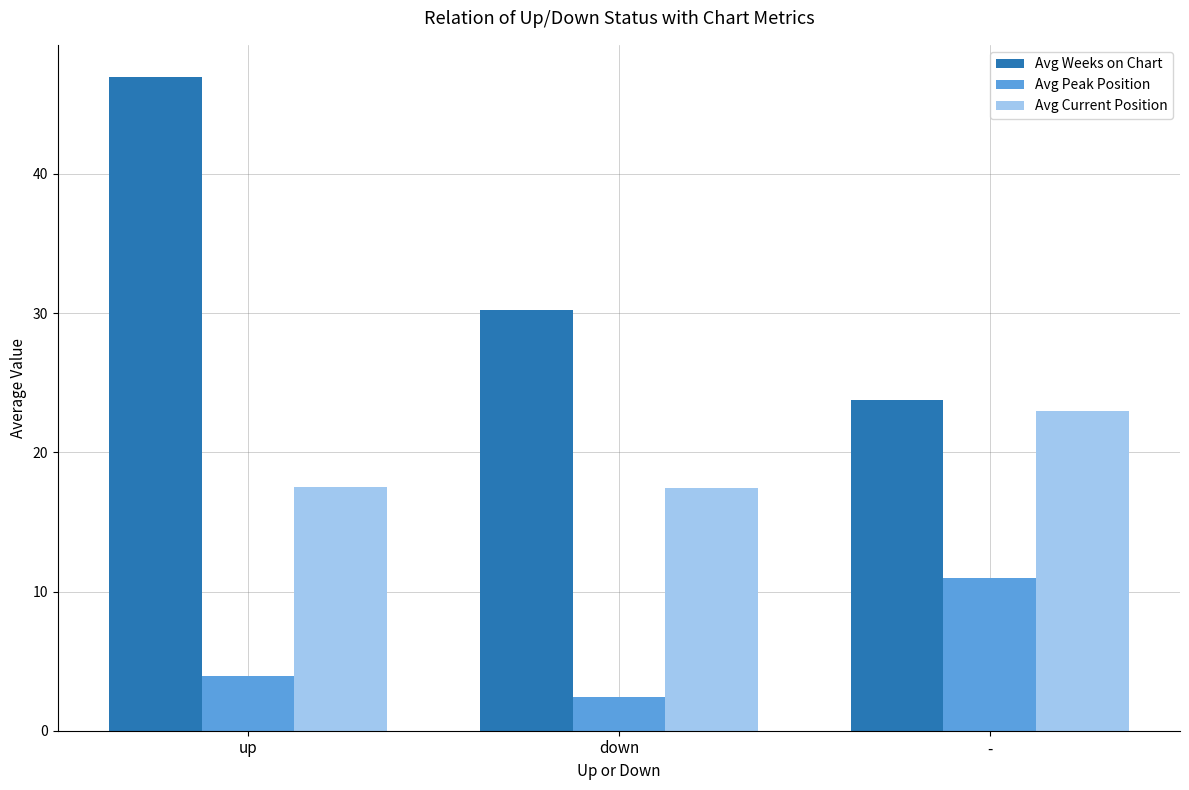

At down, list the series in order from largest to smallest.

Avg Weeks on Chart, Avg Current Position, Avg Peak Position